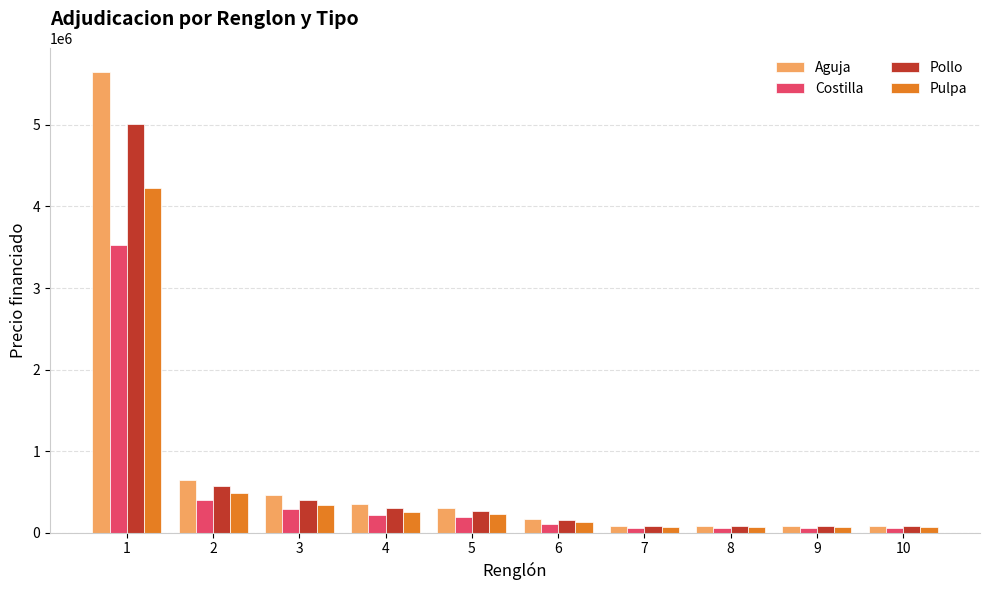

Rank the series by their maximum value, from highest to lowest.

Aguja, Pollo, Pulpa, Costilla